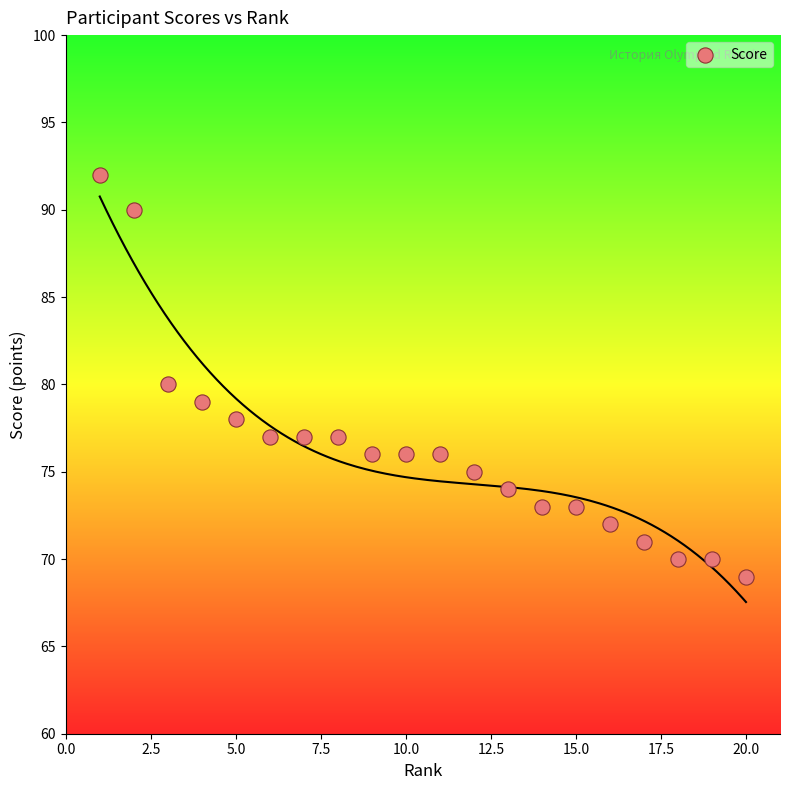

What is the range of X values (max minus min)?

19